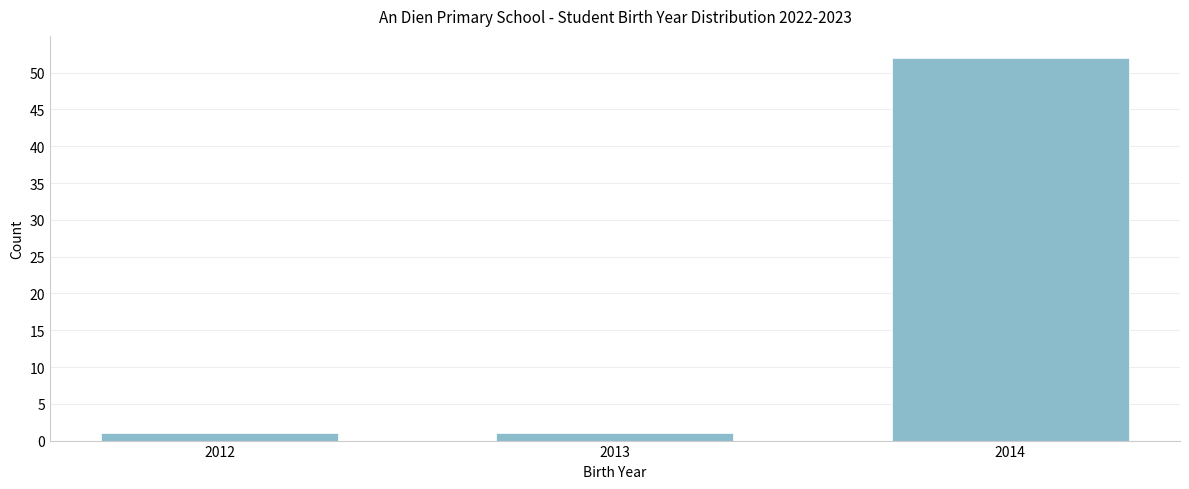

Reading left to right, what are all the values shown in this chart?

2012=1	2013=1	2014=52